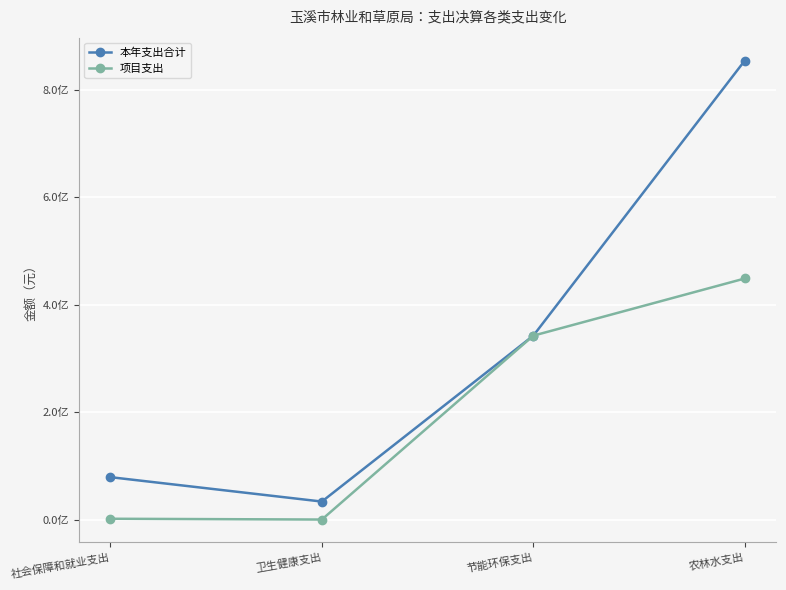

Does the chart have visible grid lines?

Yes